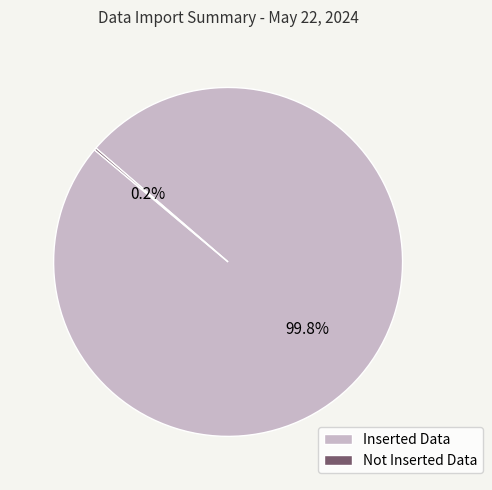

What portion of the pie excludes Inserted Data?

0.2%